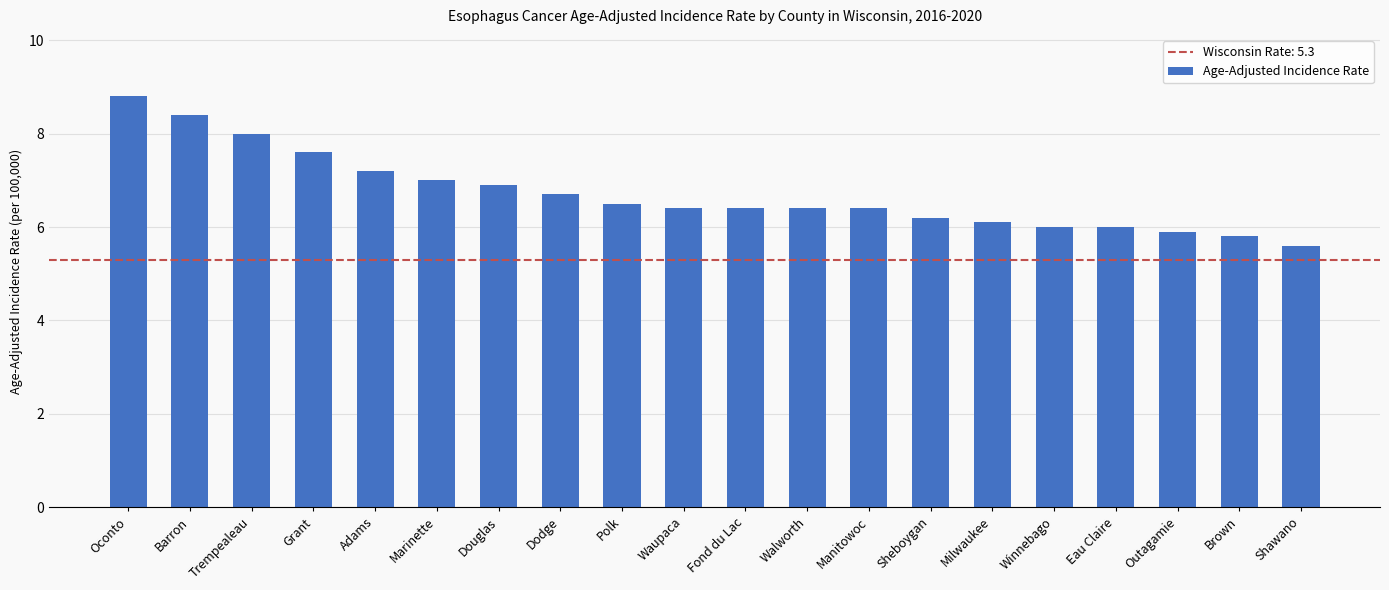

What is the greatest value displayed?

8.8